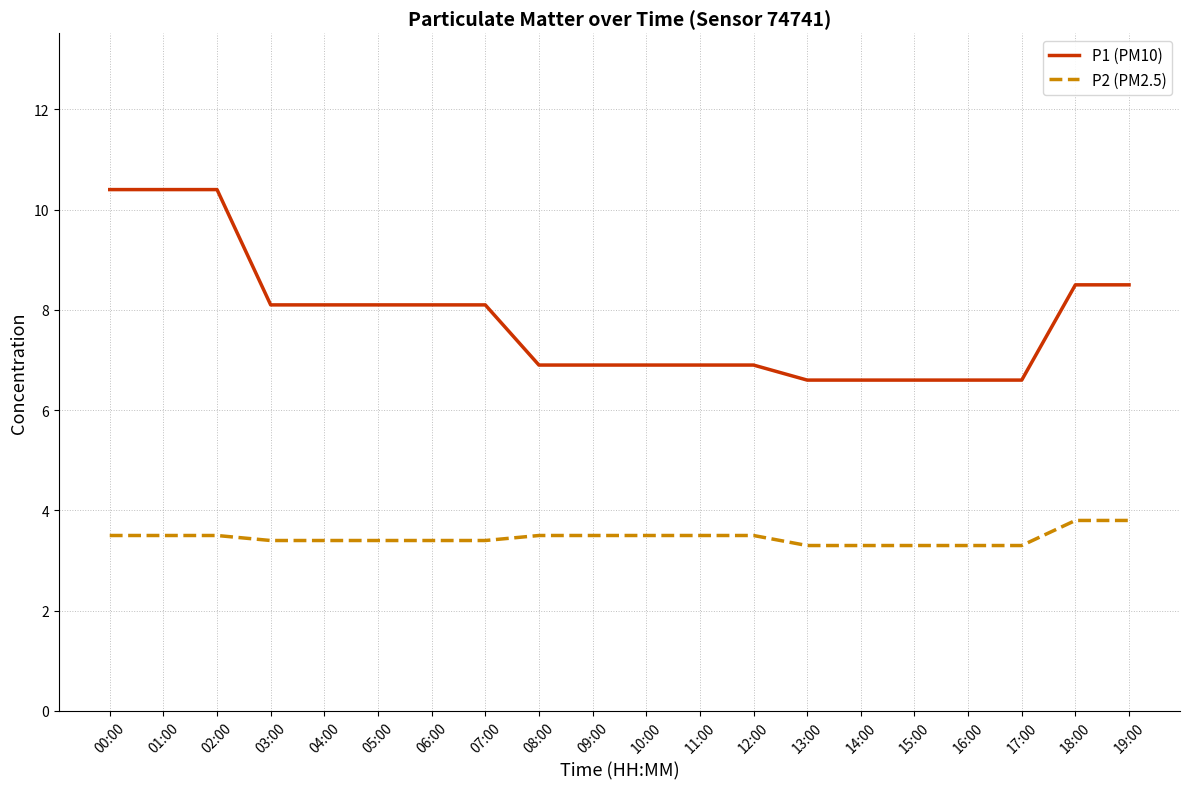

Is the value of P1 (PM10) at 16:00 greater than the value of P2 (PM2.5) at 02:00?

Yes